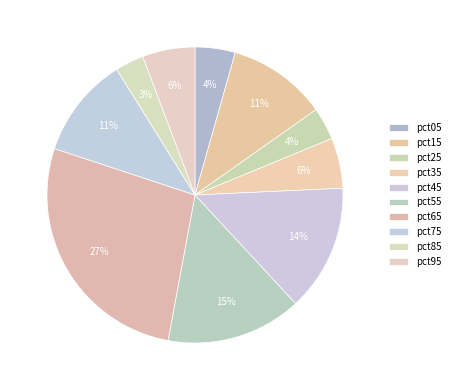

To the nearest percent, what percentage of the pie is pct25?

4%